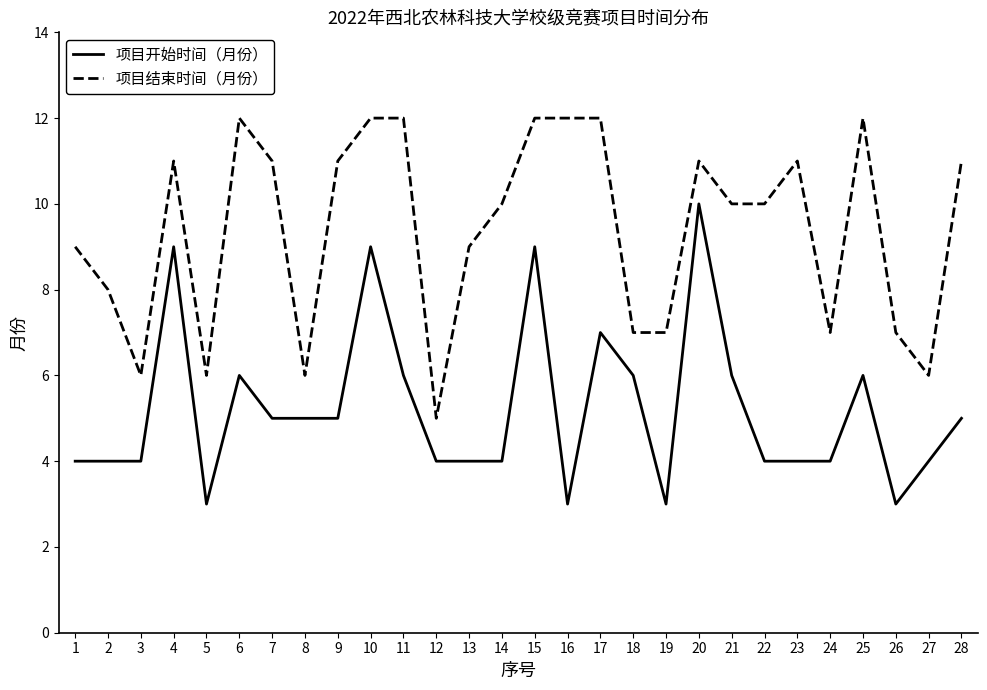

Reading right to left, what are all the values shown in this chart?

项目开始时间（月份）: 5	4	3	6	4	4	4	6	10	3	6	7	3	9	4	4	4	6	9	5	5	5	6	3	9	4	4	4
项目结束时间（月份）: 11	6	7	12	7	11	10	10	11	7	7	12	12	12	10	9	5	12	12	11	6	11	12	6	11	6	8	9